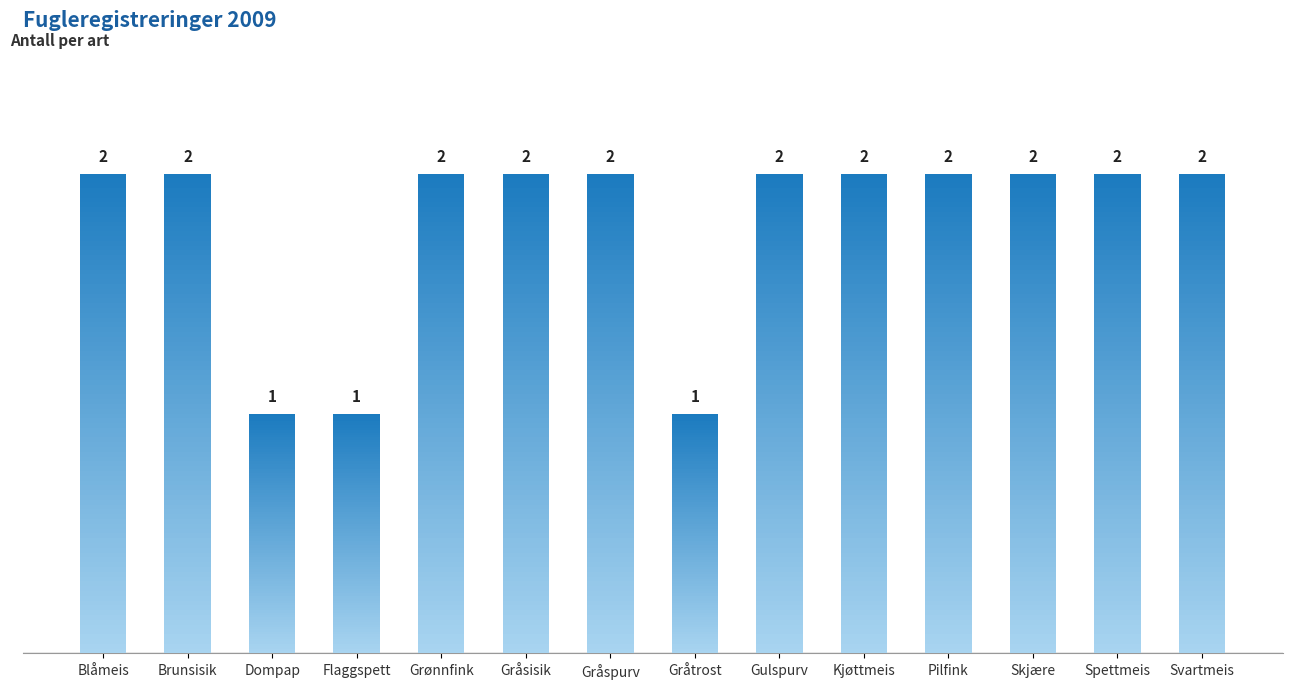

Is it true that the value at Grønnfink is 2?

True